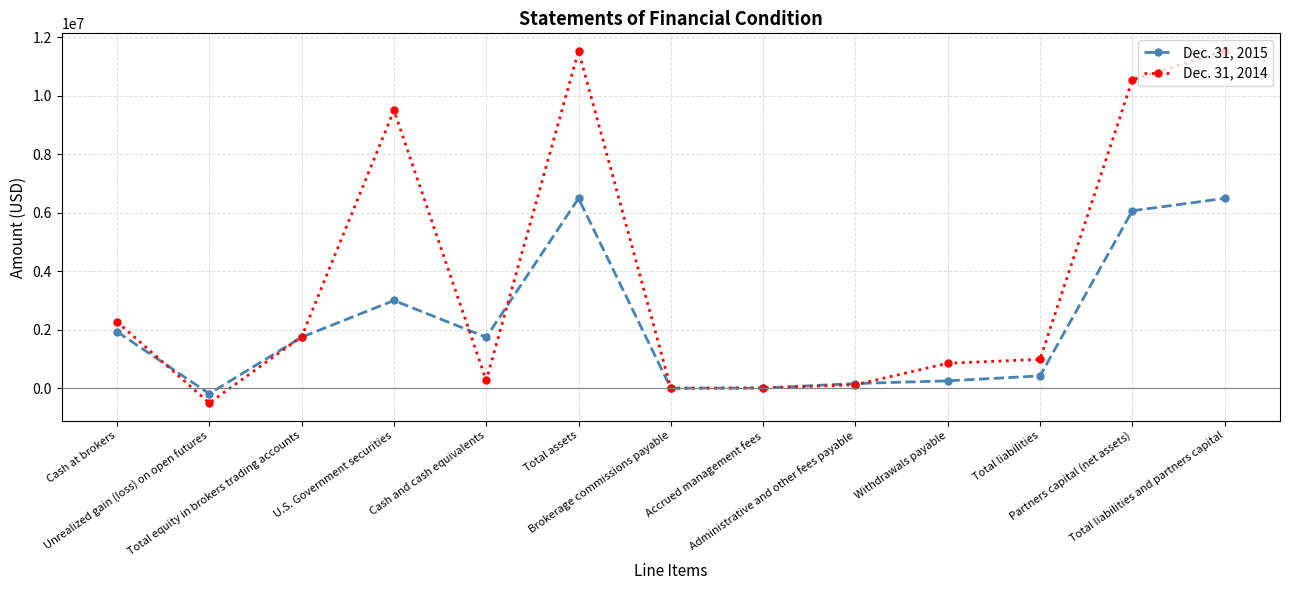

What is the spread (max minus min) of values at Accrued management fees?

4510